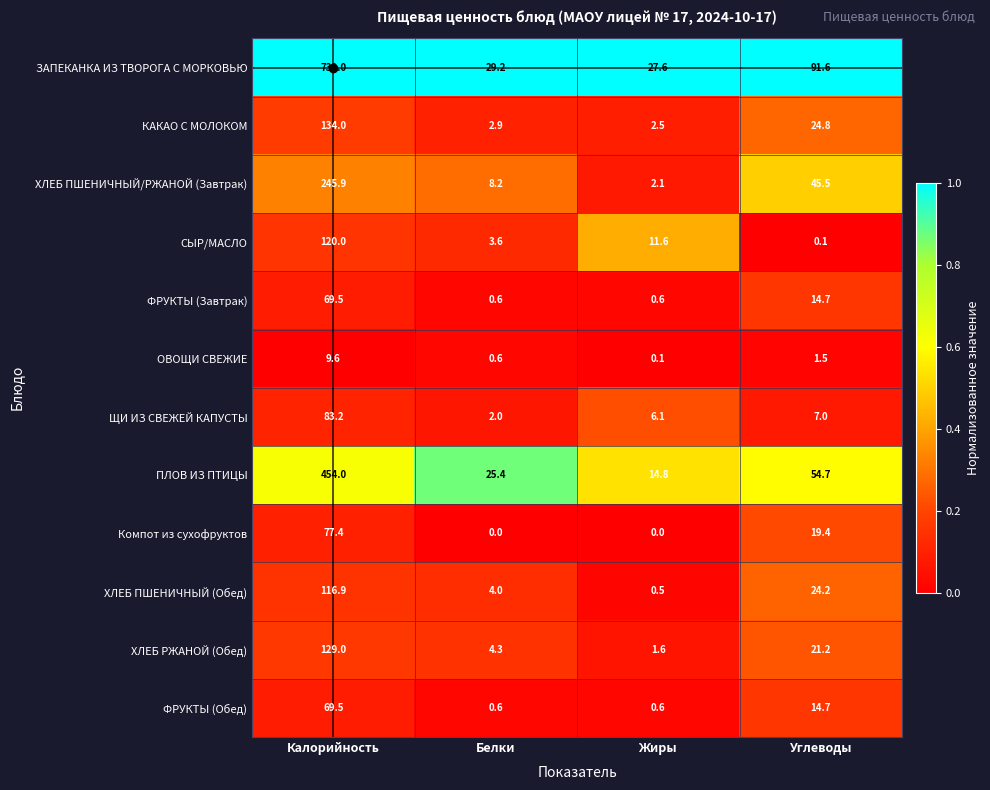

Is it true that Компот из сухофруктов equals 43.5 at Белки?

False